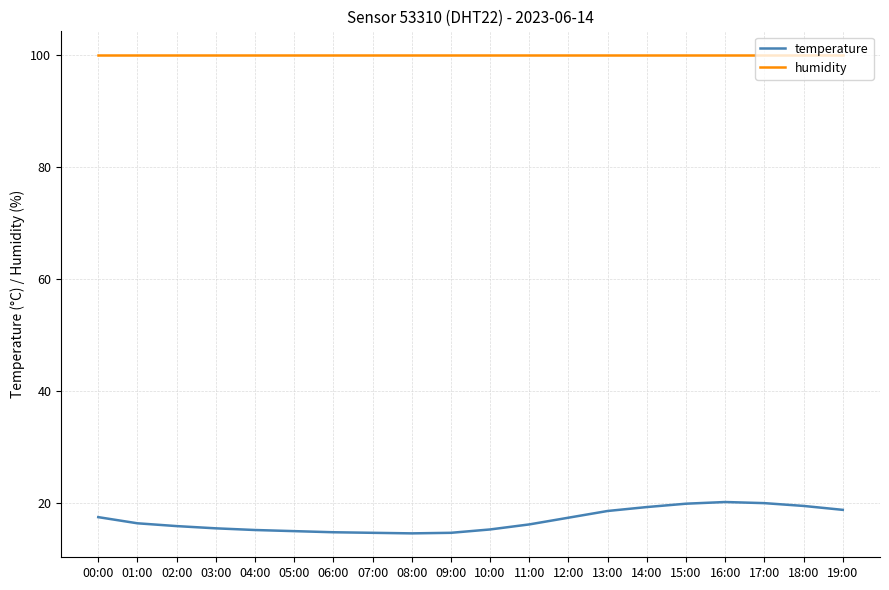

What is the total value across all series at 13:00?

118.4